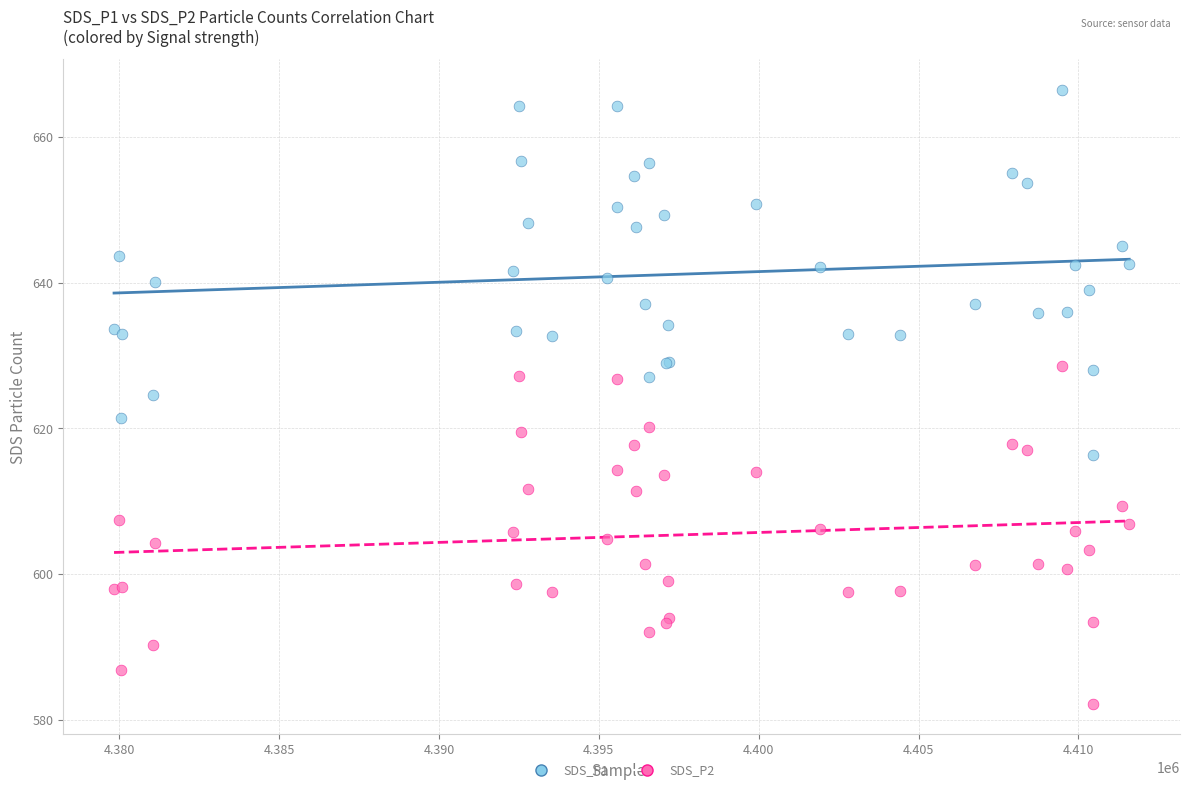

Which series reaches the minimum Y coordinate?

SDS_P2